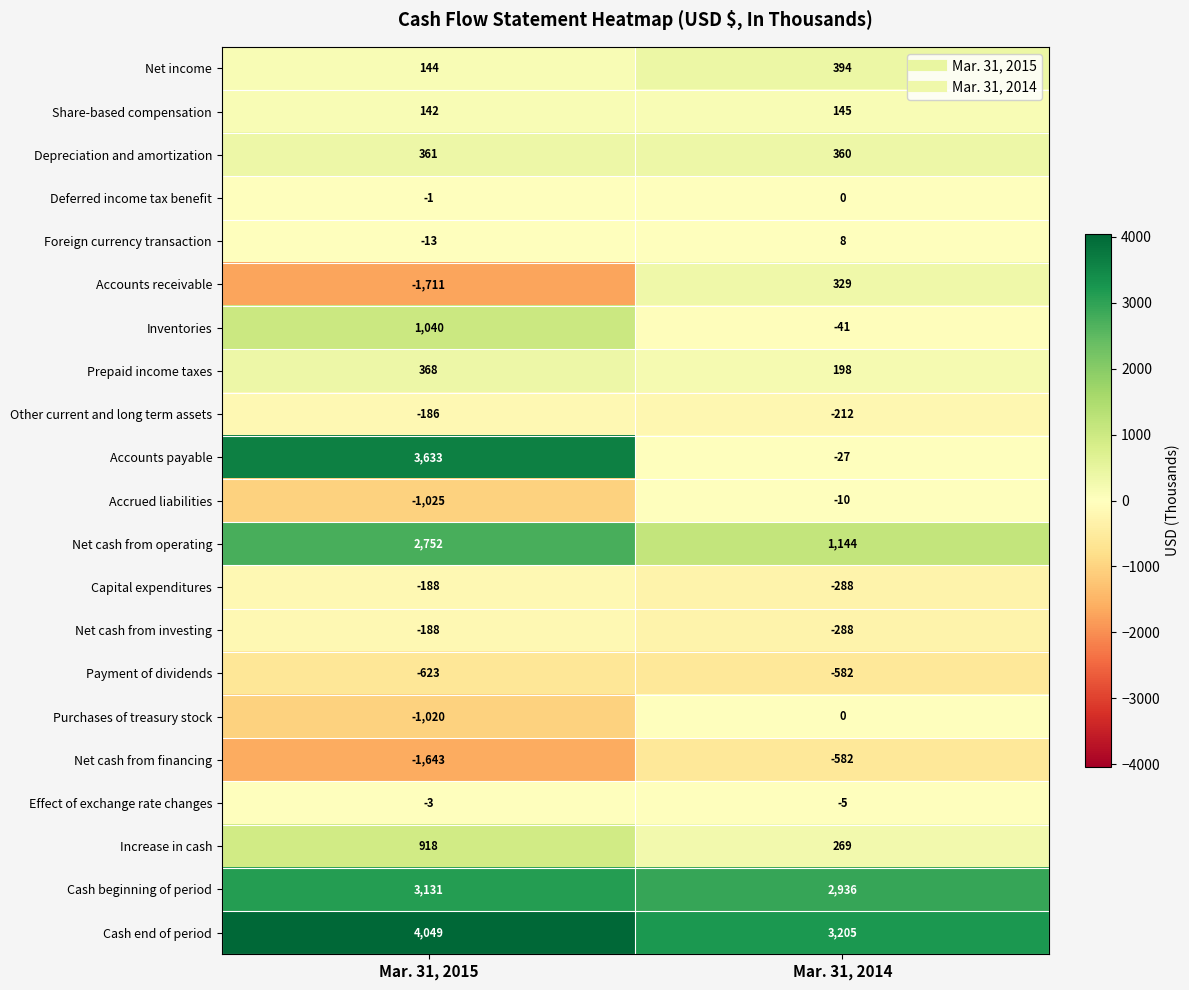

Which series has the largest total across all categories?

Cash end of period